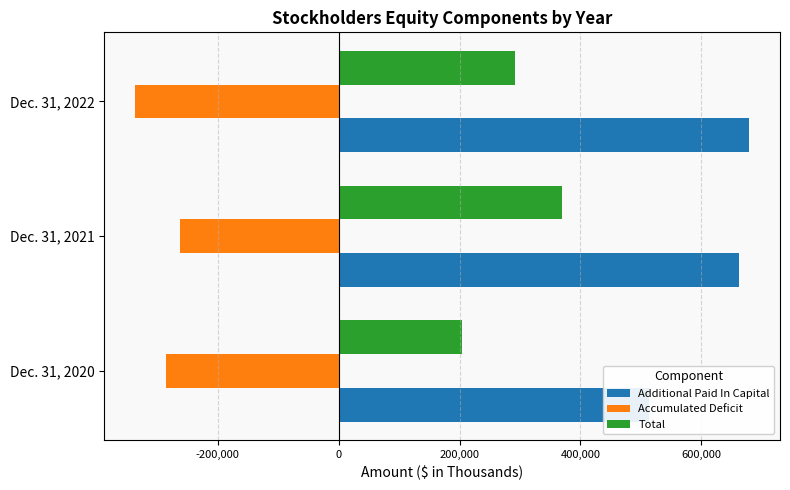

Is it true that Accumulated Deficit equals -121366 at Dec. 31, 2020?

False